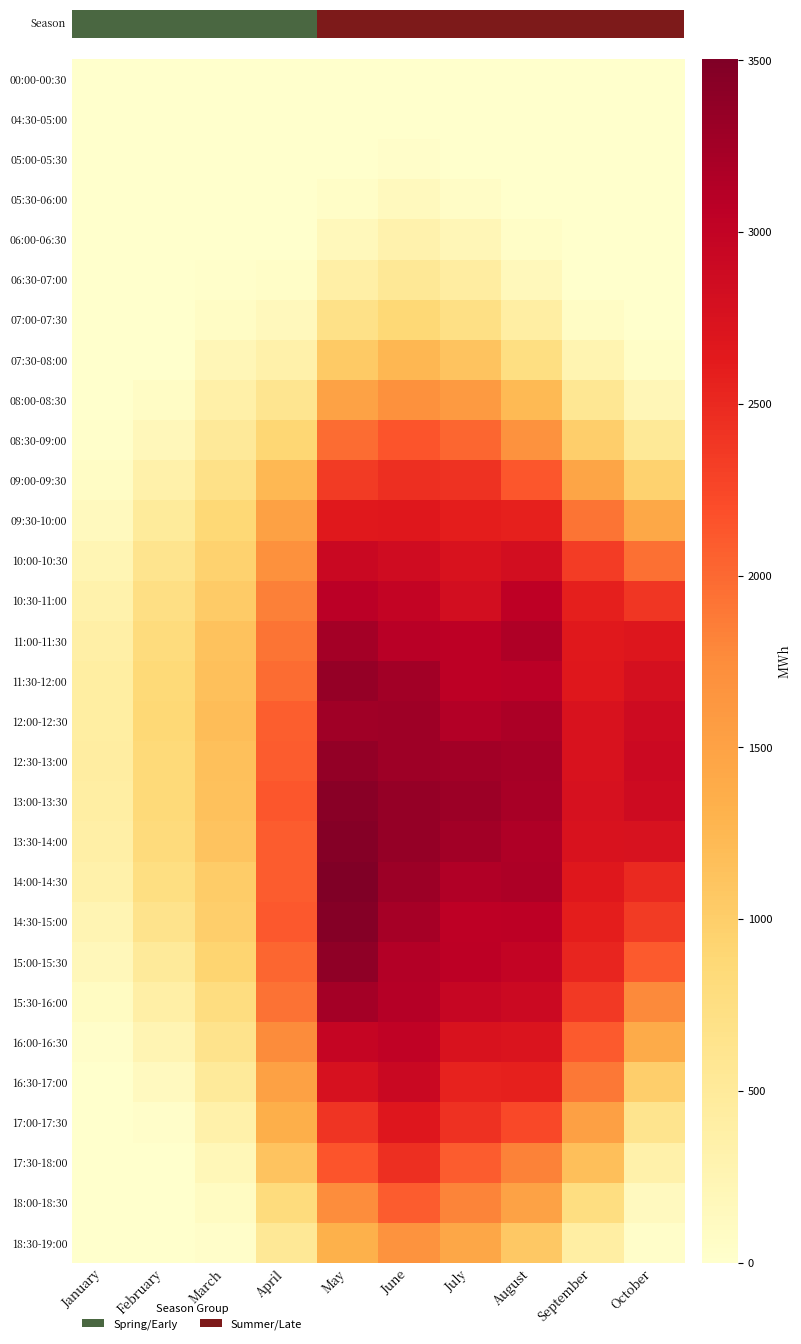

How many values in the 13:00-13:30 series exceed 2871?

4